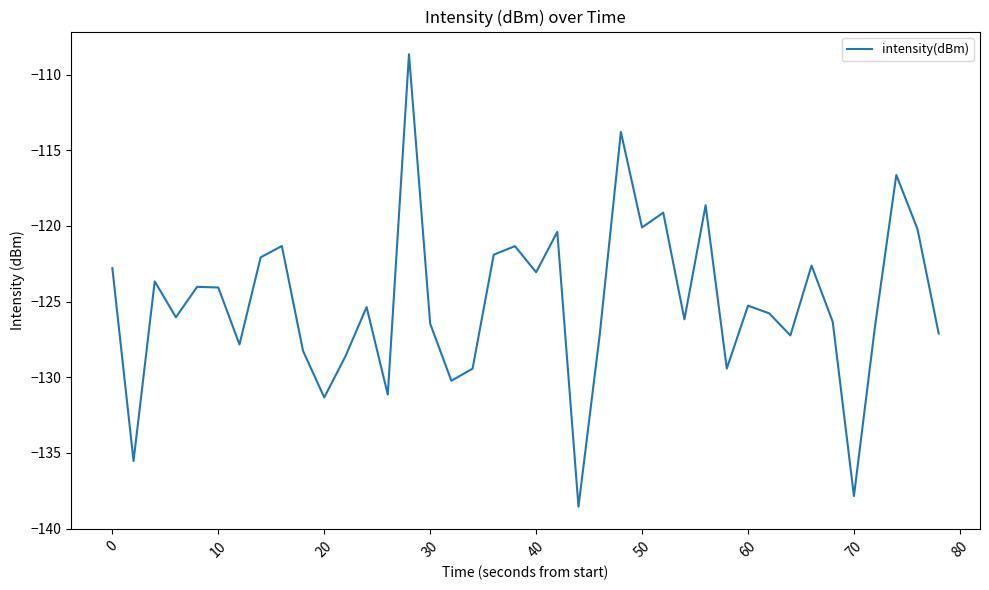

What is the minimum value shown in the chart?

-138.6